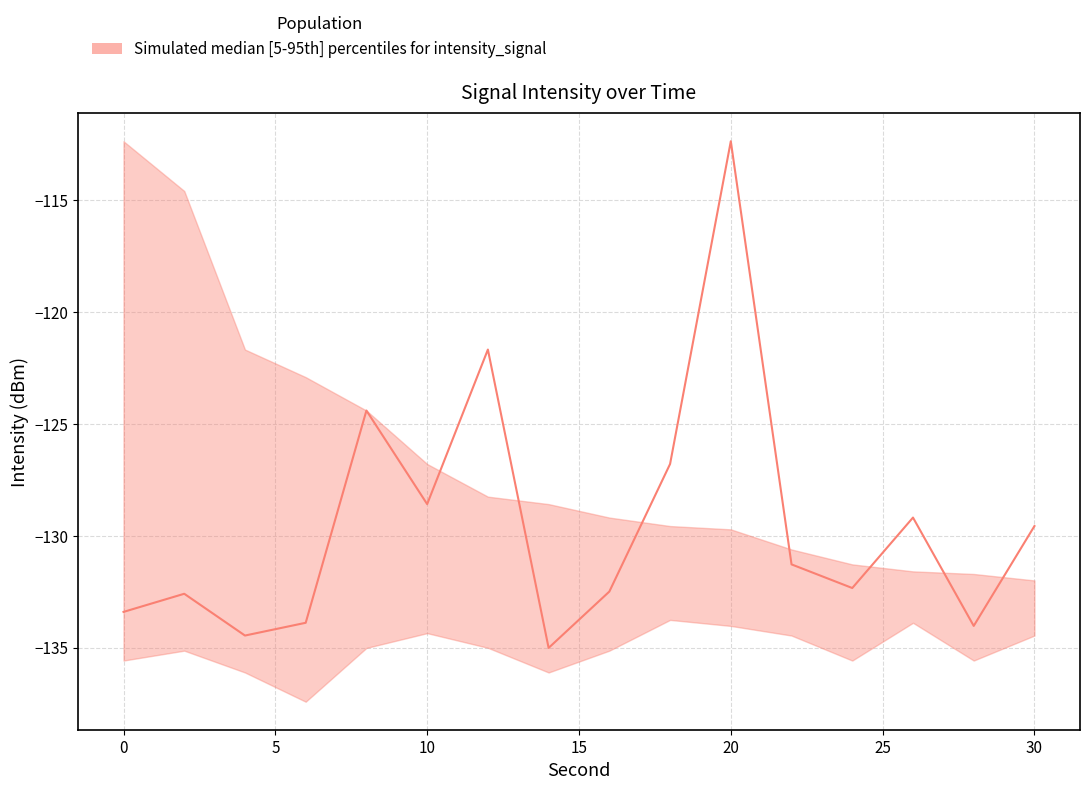

True or false: p95 has more than 1 points higher than both neighbors.

False